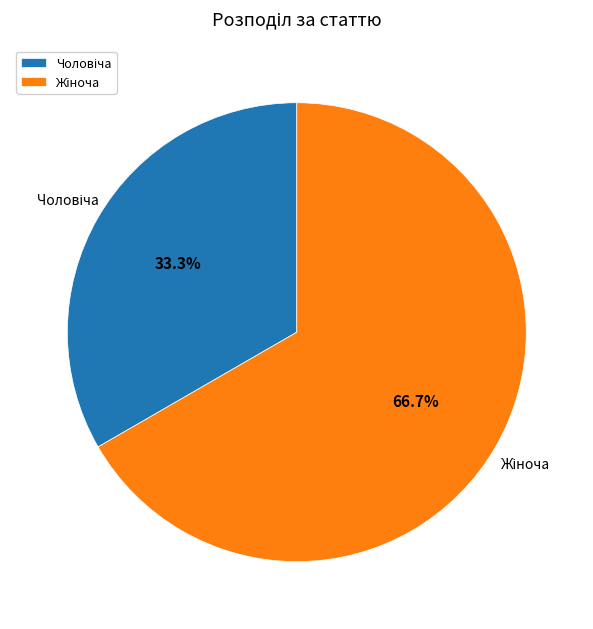

Is there a majority slice in this chart?

Yes